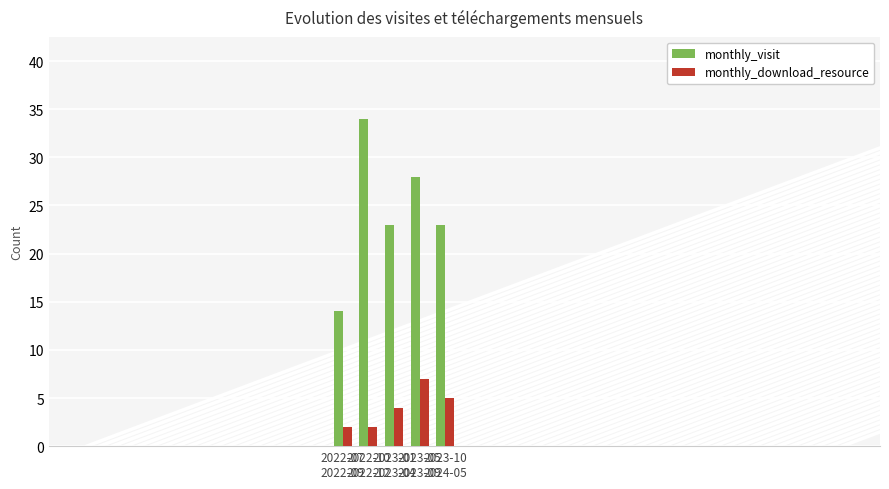

Reading right to left, extract all data points from this chart.

monthly_visit: 2023-10
2024-05=23	2023-05
2023-09=28	2023-01
2023-04=23	2022-10
2022-12=34	2022-07
2022-09=14
monthly_download_resource: 2023-10
2024-05=5	2023-05
2023-09=7	2023-01
2023-04=4	2022-10
2022-12=2	2022-07
2022-09=2